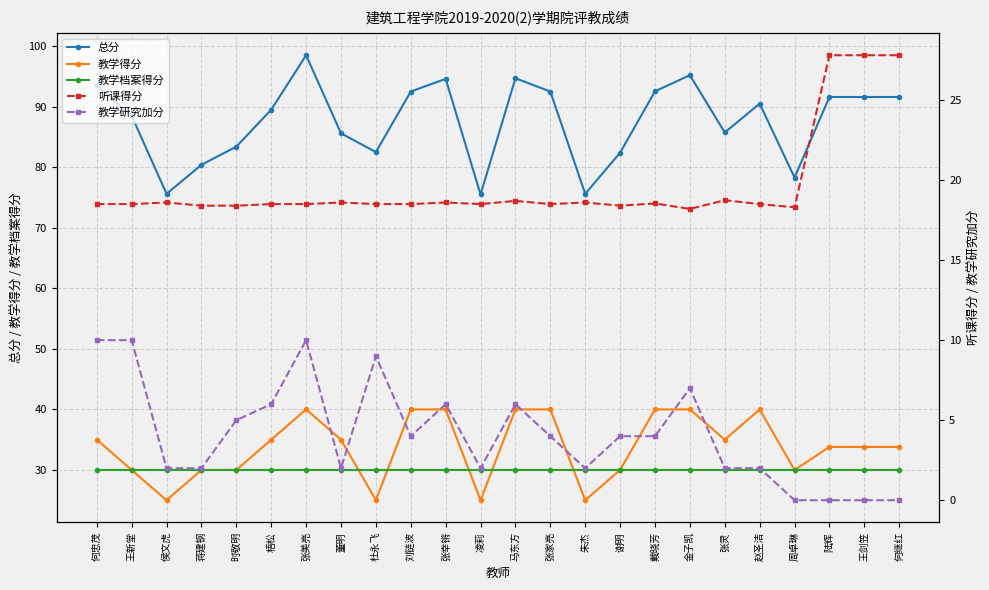

True or false: 总分 and 教学档案得分 cross at least once.

False